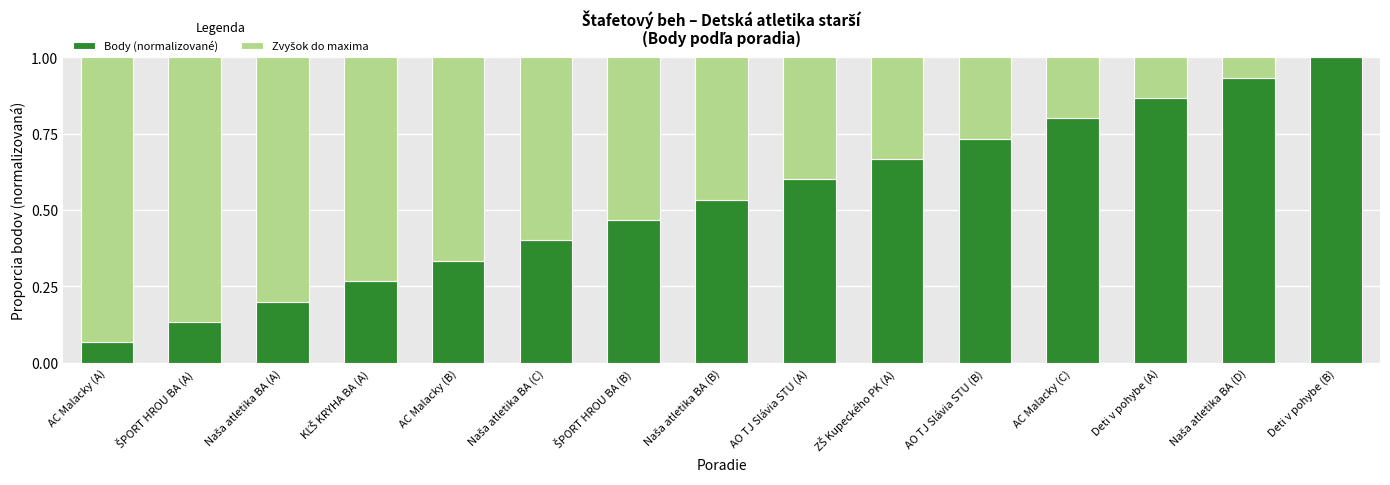

Are the bars horizontal?

No